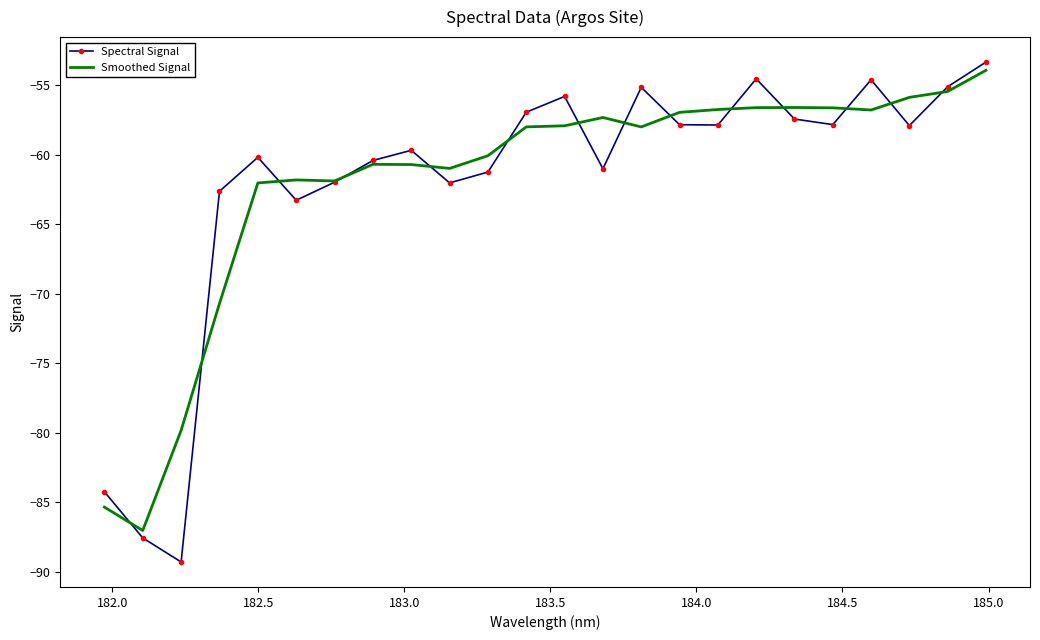

What is the highest value of the Spectral Signal series?

-53.3